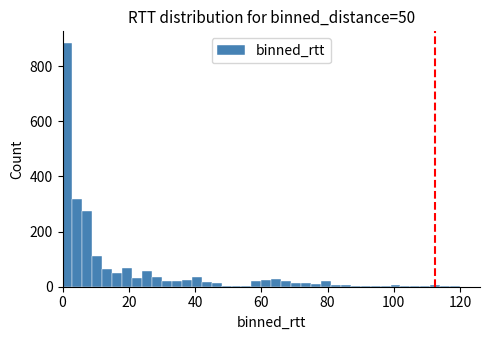

Around what value on the x-axis is the tallest bar? Give the approximate position of its centre, as read against the axis.

2